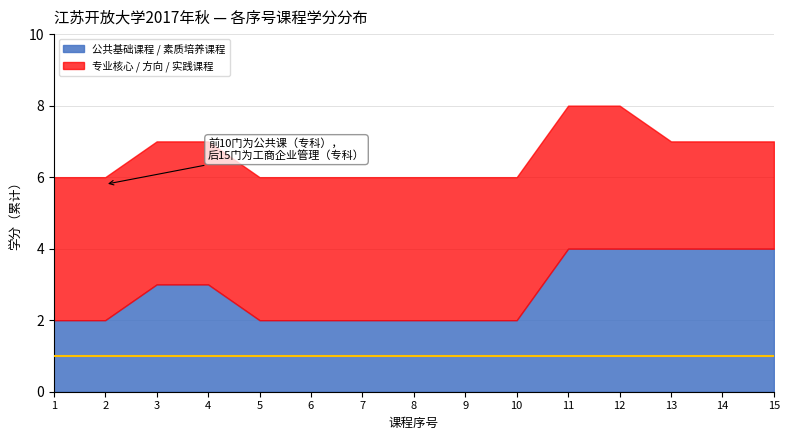

Does the chart have visible grid lines?

Yes